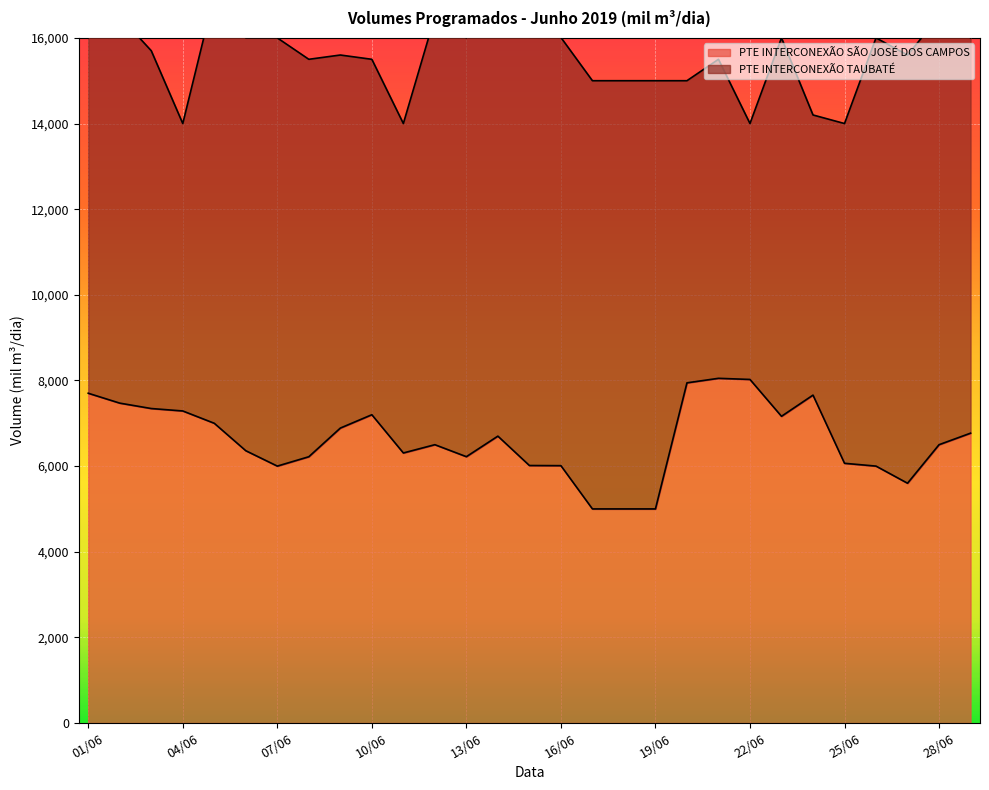

At which category does the chart reach its minimum across all series?

17/06